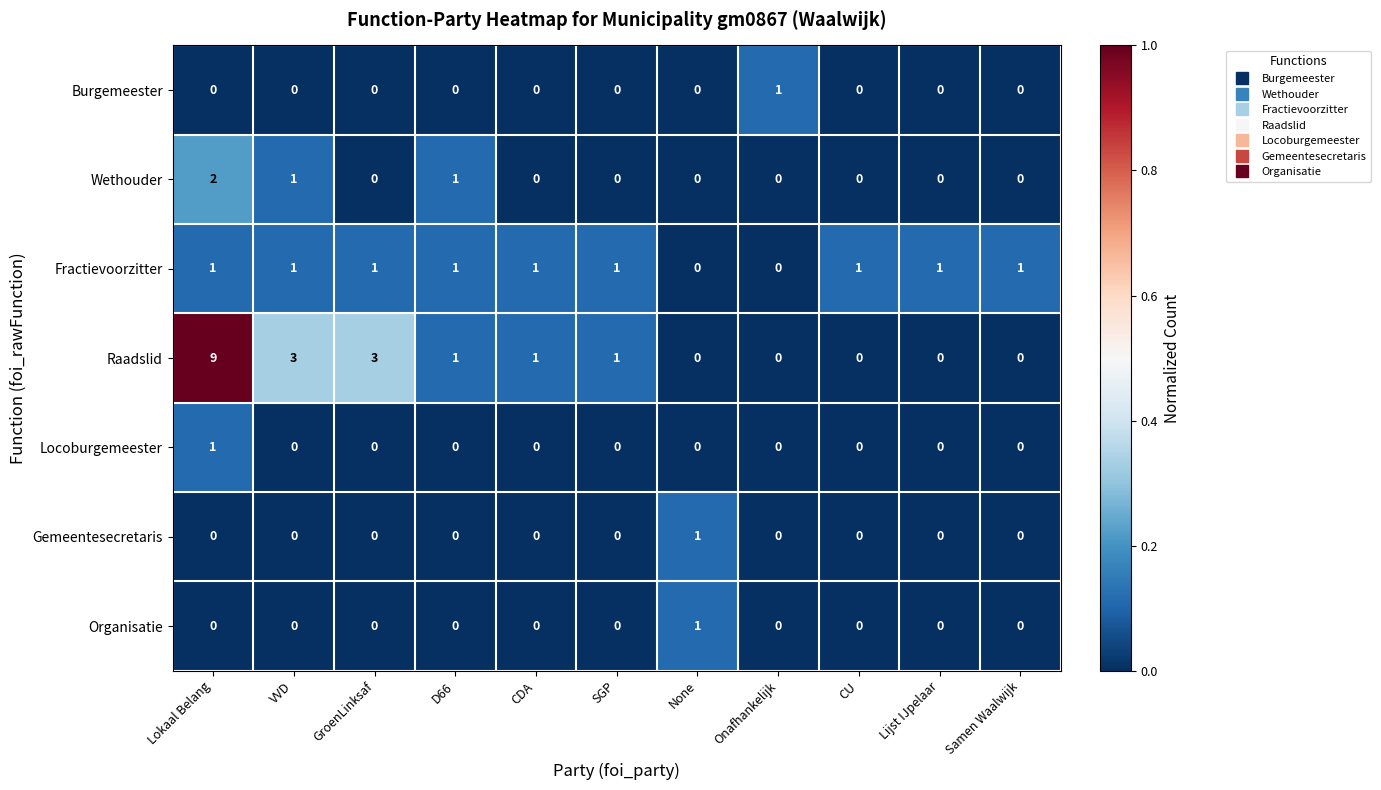

Which series has the largest total across all categories?

Raadslid